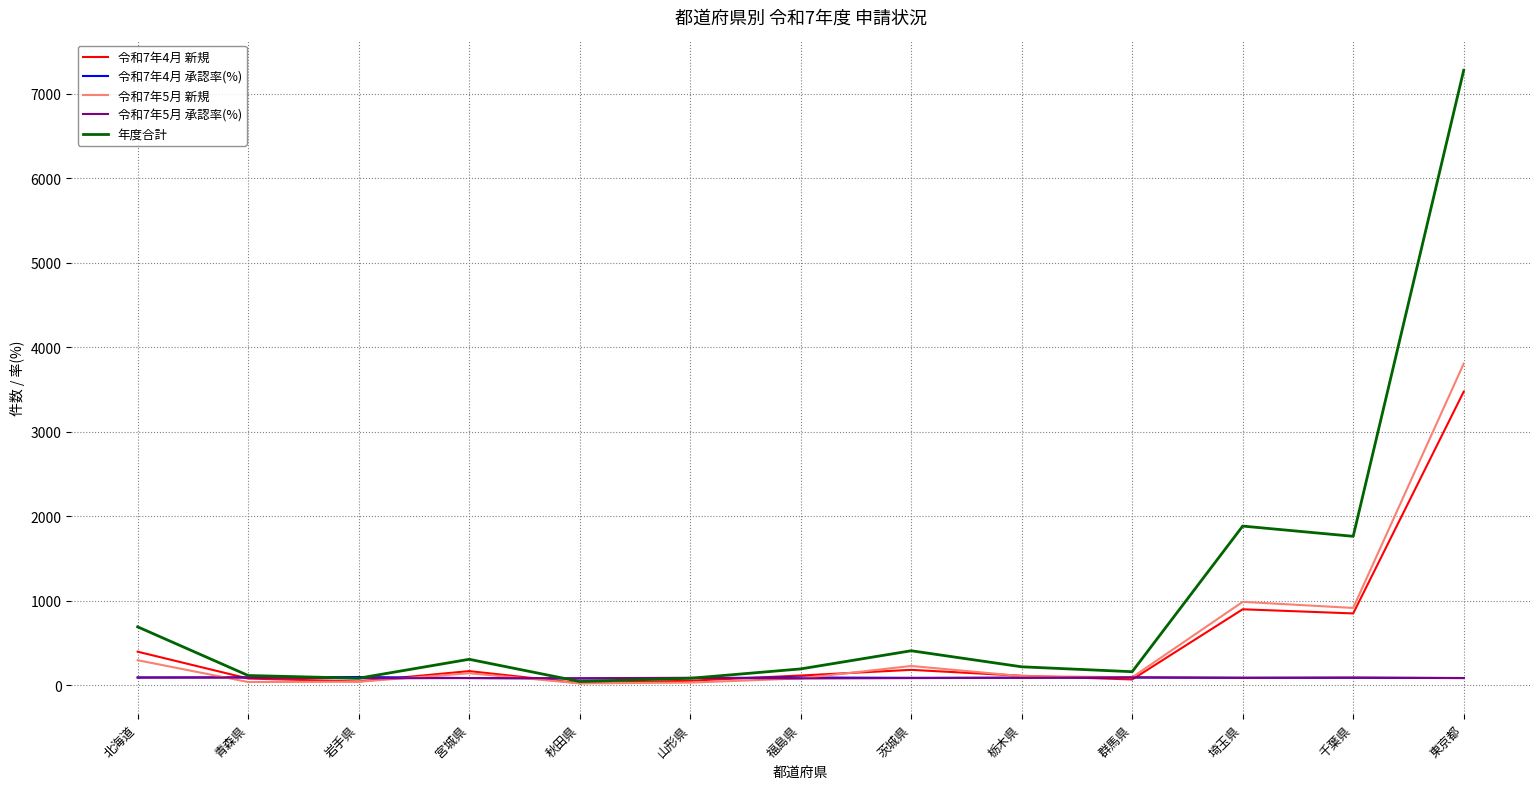

Which series changed the most between 北海道 and 茨城県?

年度合計